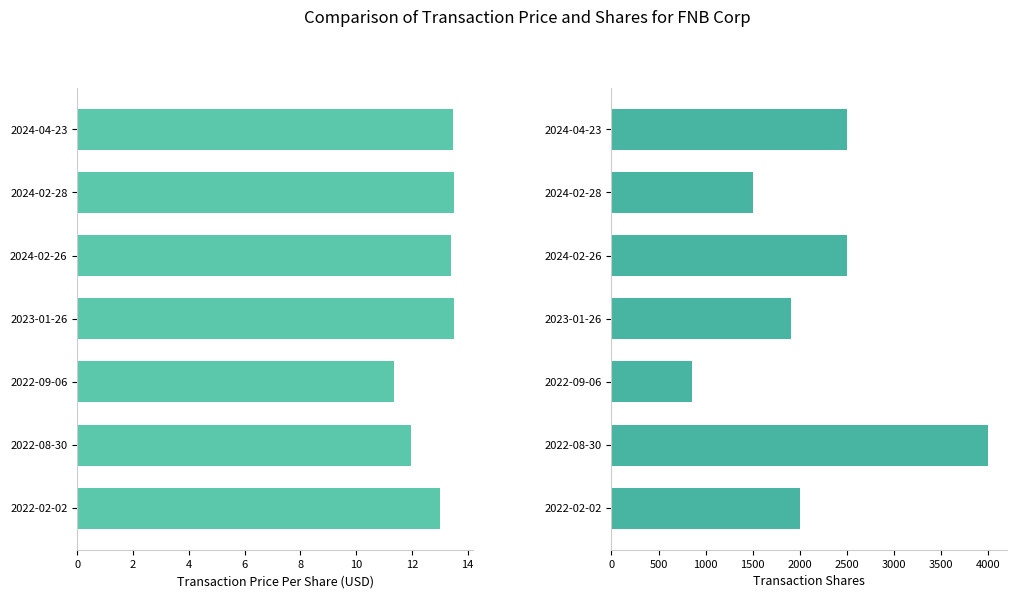

Reading left to right, extract all data points from this chart.

transactionPricePerShare: 13.5	13.5	13.4	13.5	11.4	12.0	13.0
transactionShares: 2500.0	1500.0	2500.0	1900.0	850.0	4000.0	2000.0